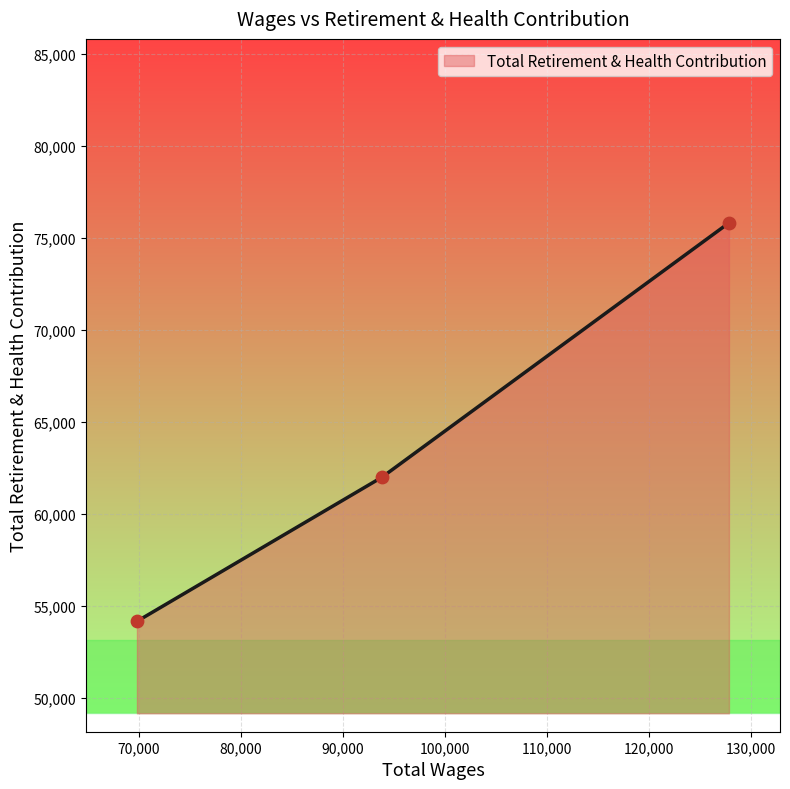

What is the average value?

63990